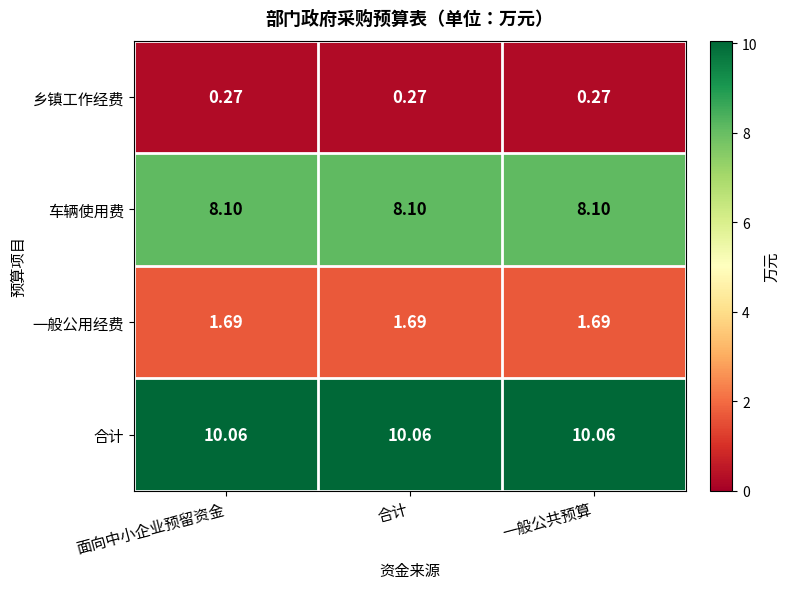

Rank the series at 合计 from lowest to highest value.

乡镇工作经费, 一般公用经费, 车辆使用费, 合计